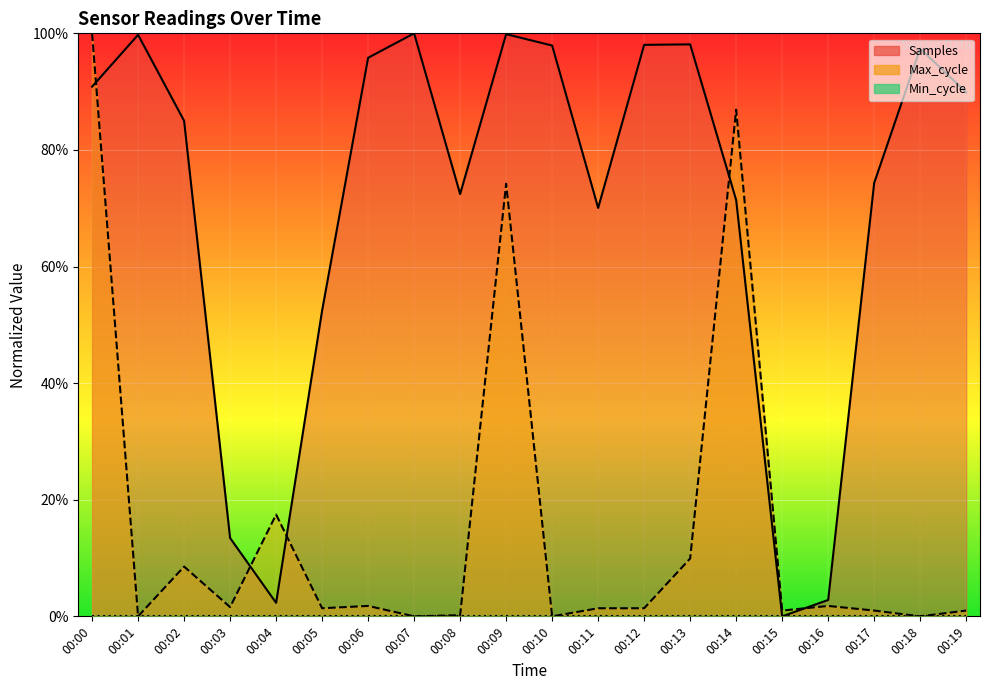

How many times do Samples and Max_cycle cross each other?

5